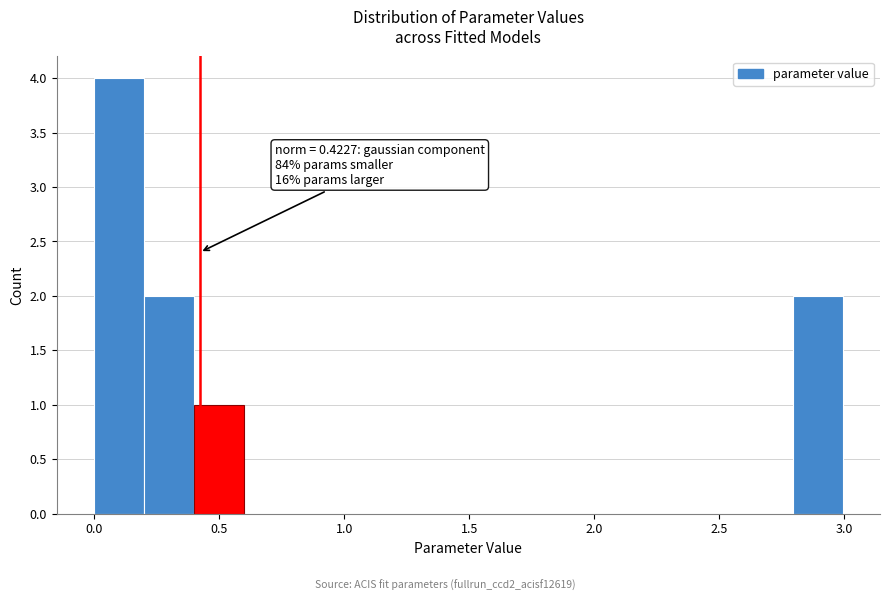

Read against the x-axis, roughly where is the centre of the tallest bar?

0.10